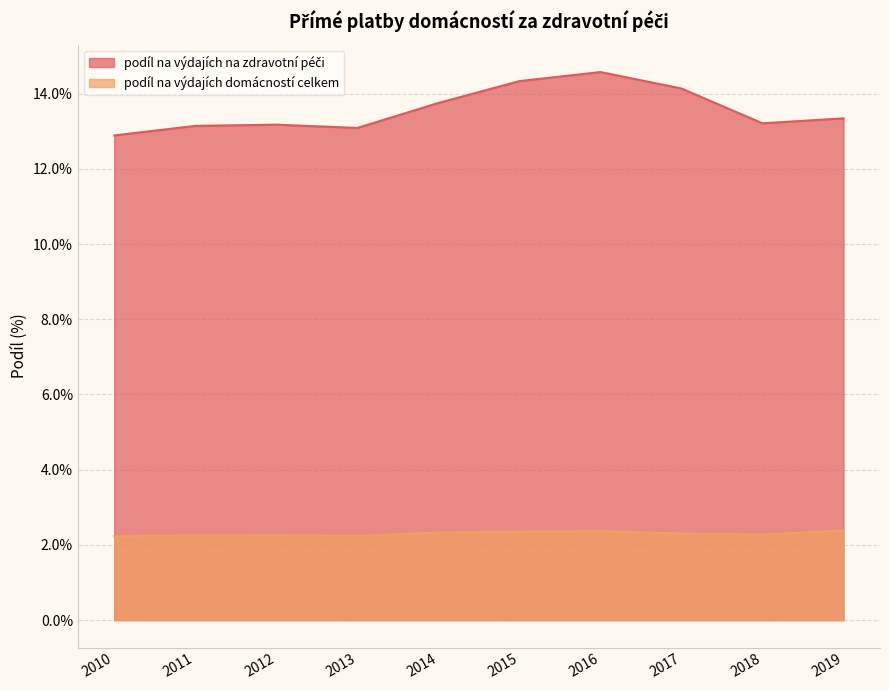

Between 2012 and 2013, which is larger?

2012